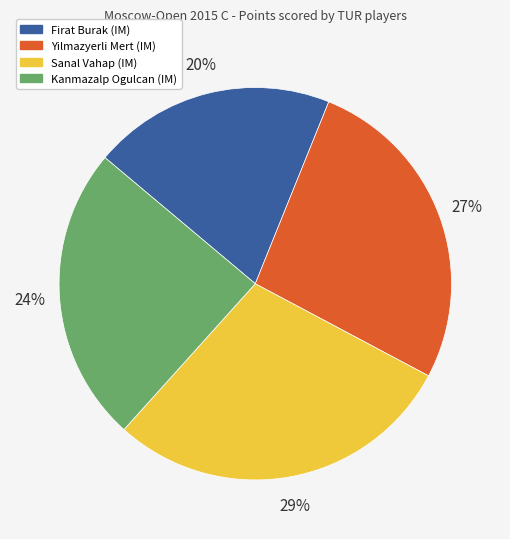

Is the sum of Firat Burak (IM) and Kanmazalp Ogulcan (IM) greater than half?

No